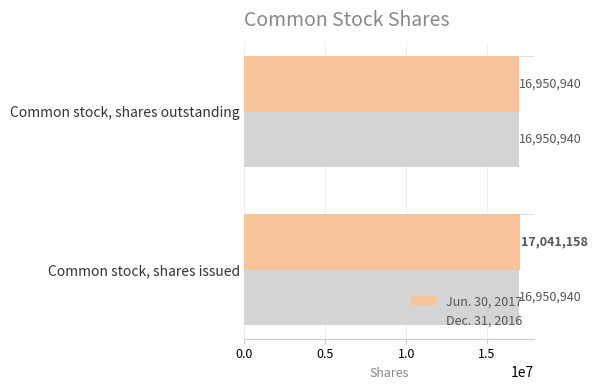

What is the spread (max minus min) of values at Common stock, shares issued?

90218